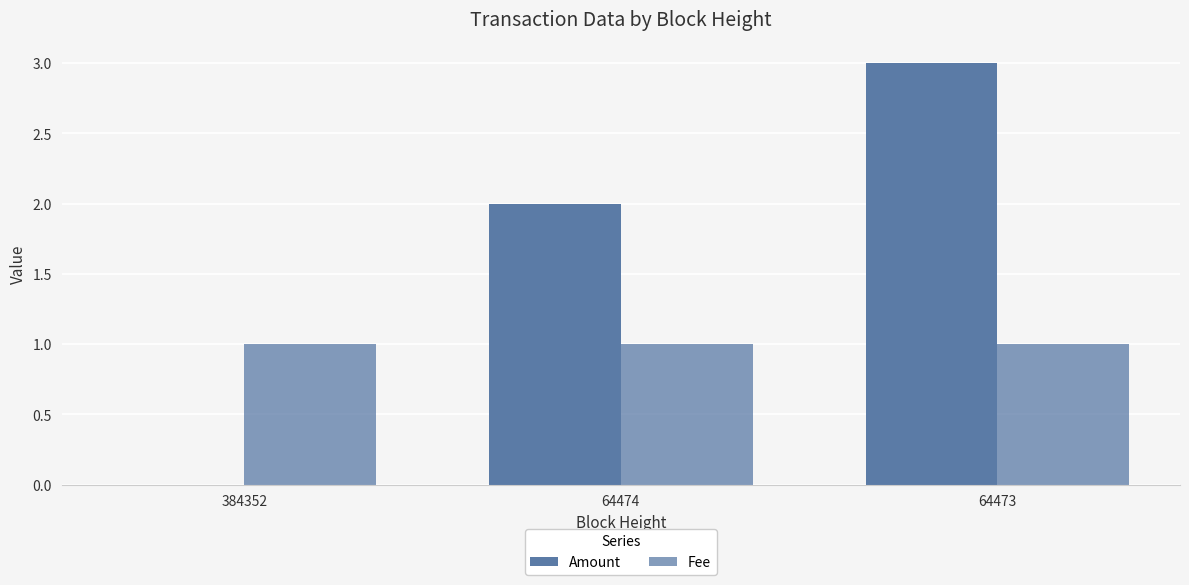

Are the bars grouped side by side (vs. stacked)?

Yes